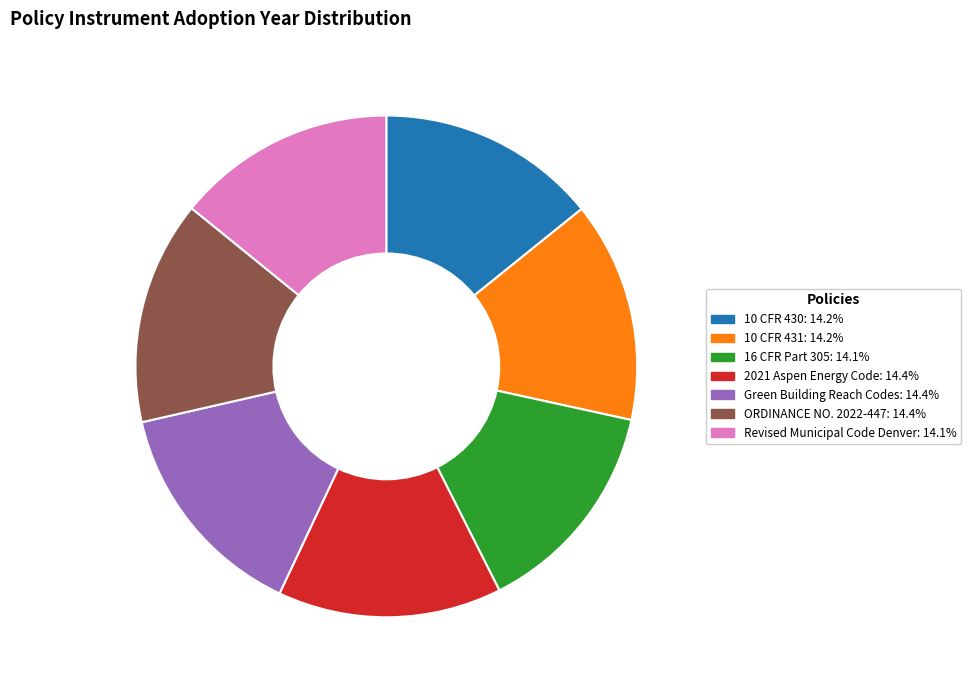

Is it true that Green Building Reach Codes is 14% of the pie?

True